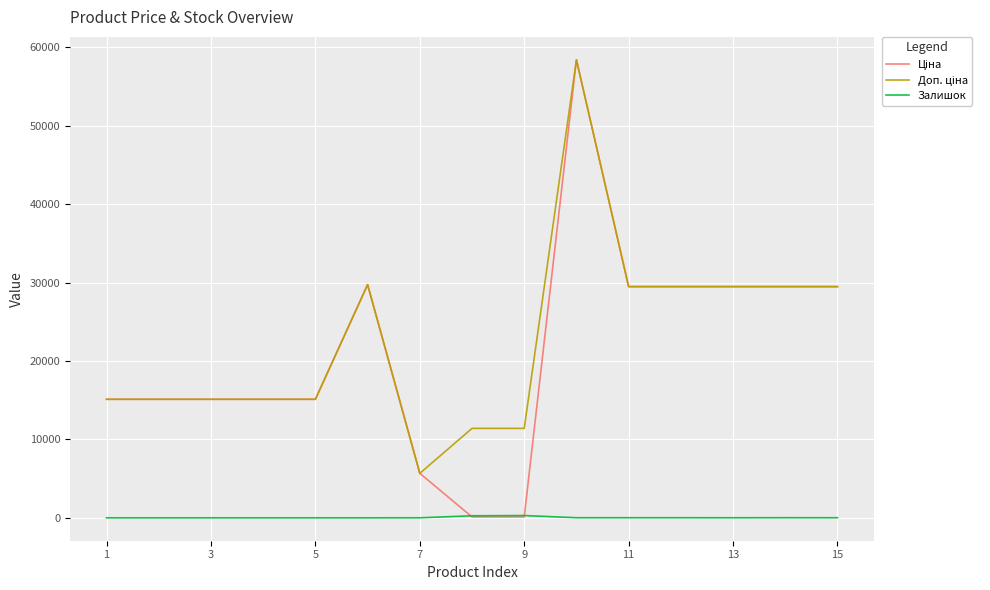

What is the maximum value shown in the chart?

58426.5